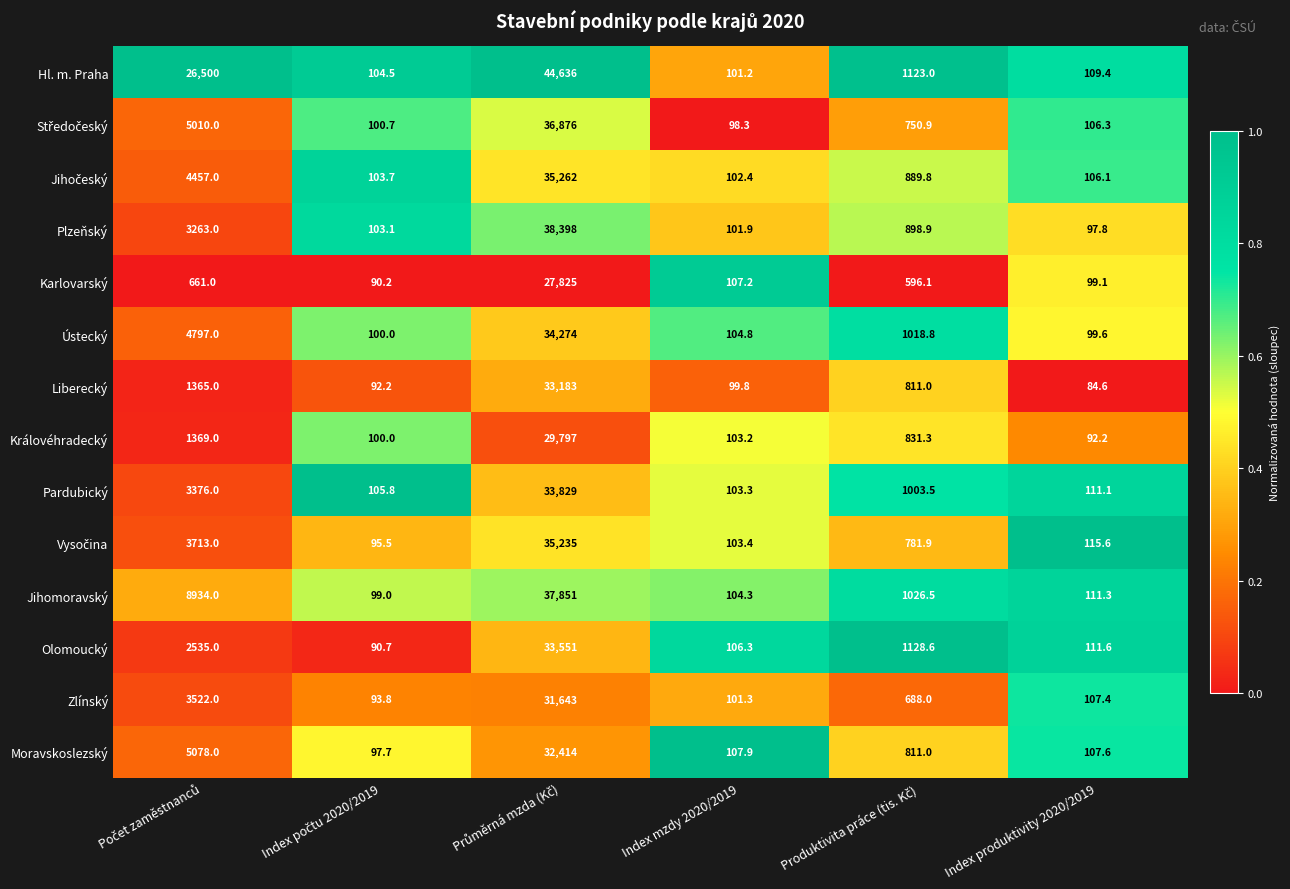

How many series are shown in this chart?

14